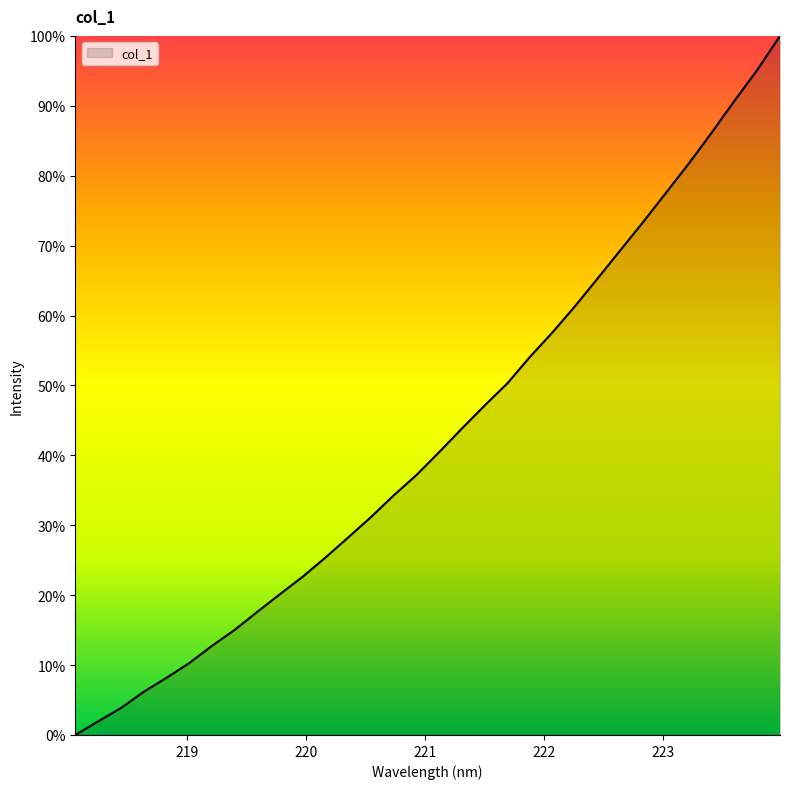

What is the maximum value shown in the chart?

100.0